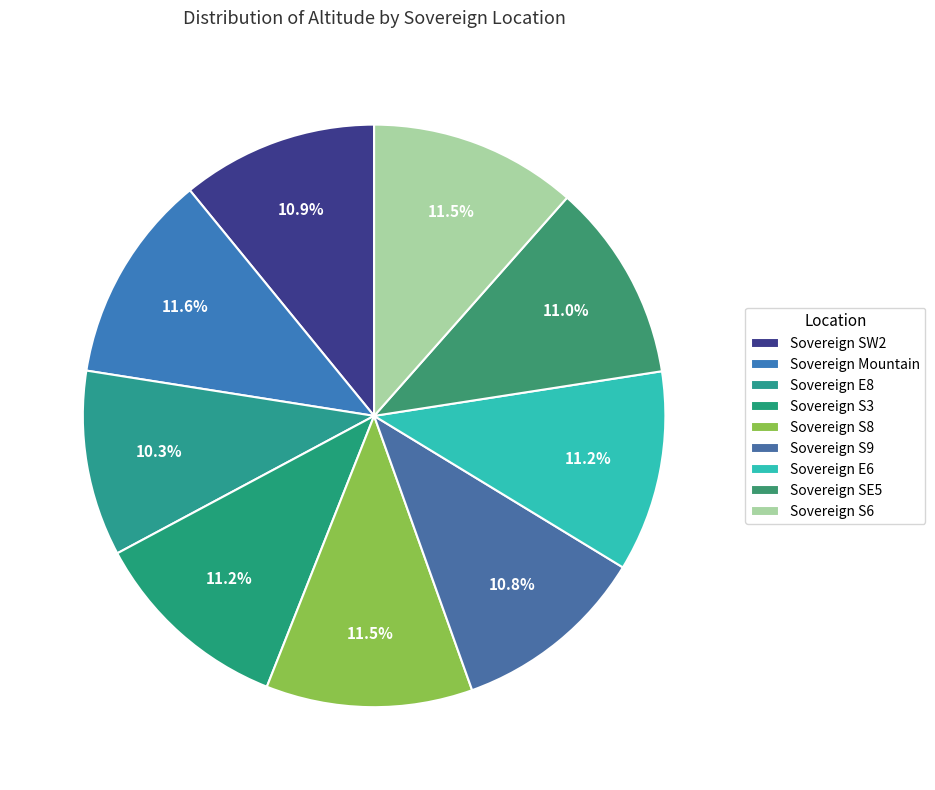

True or false: Sovereign Mountain accounts for 12% of the total.

True